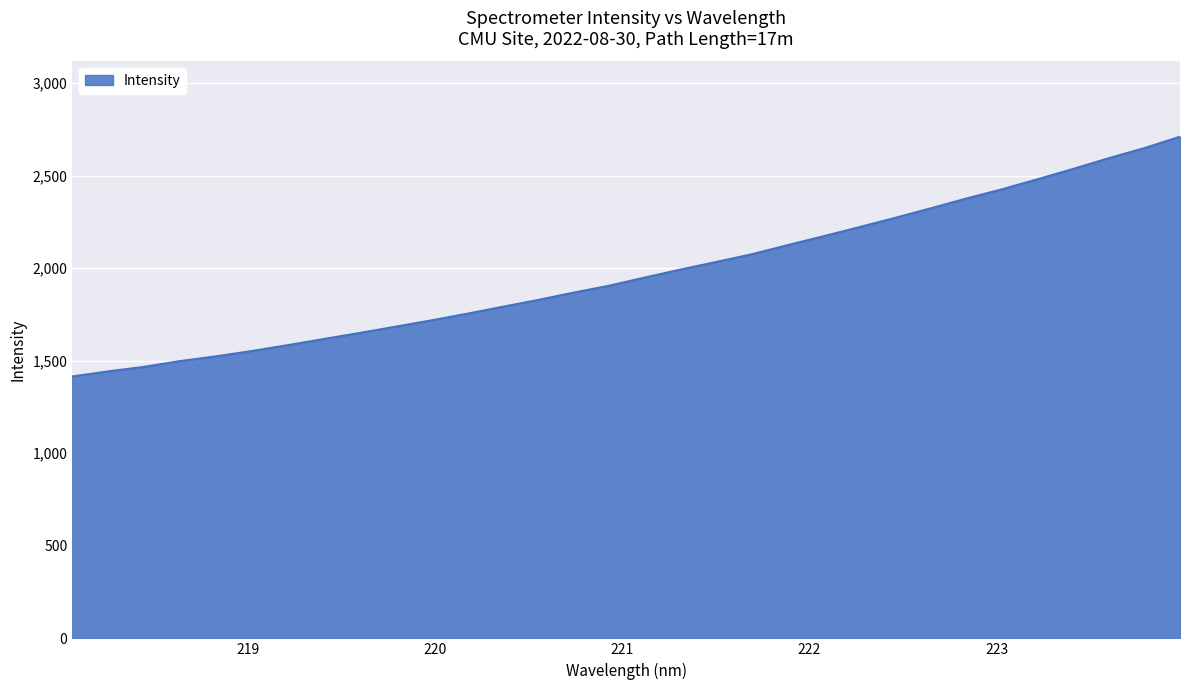

What is the difference between the maximum and minimum values?

1295.2